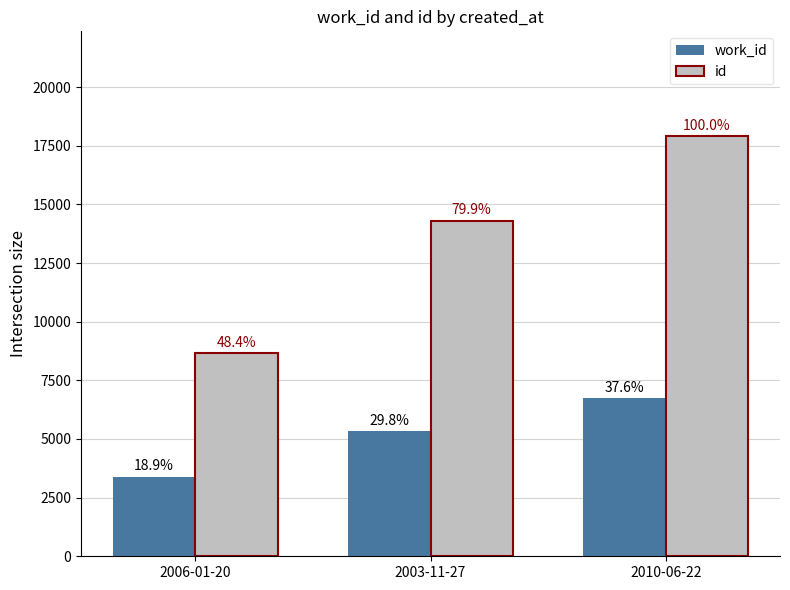

Between 2010-06-22 and 2003-11-27, which is larger?

2010-06-22